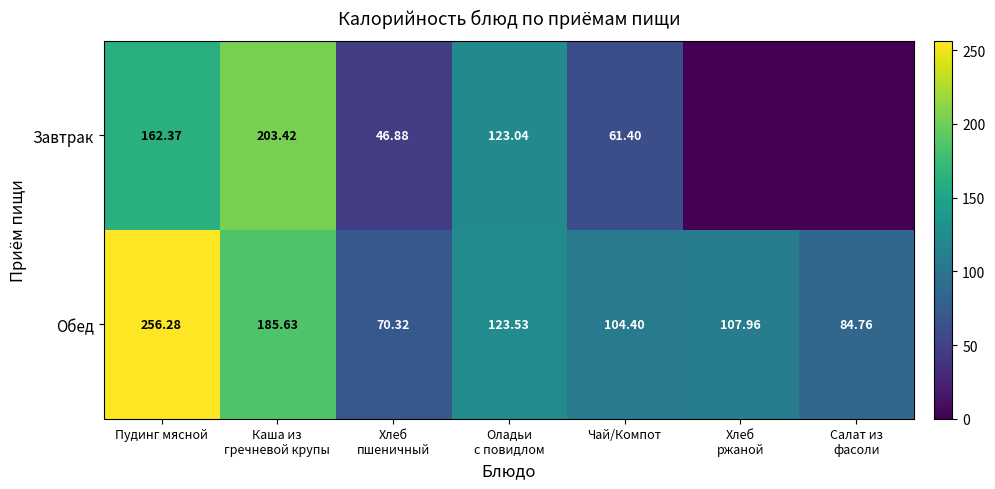

Which category has the highest value across all series?

Пудинг мясной